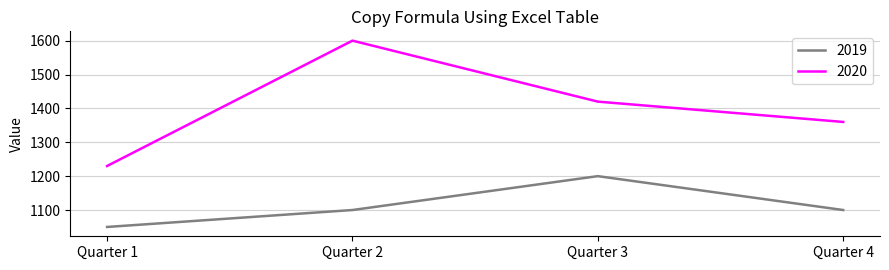

Reading left to right, list all the values displayed in this chart.

2019: Quarter 1=1050	Quarter 2=1100	Quarter 3=1200	Quarter 4=1100
2020: Quarter 1=1230	Quarter 2=1600	Quarter 3=1420	Quarter 4=1360